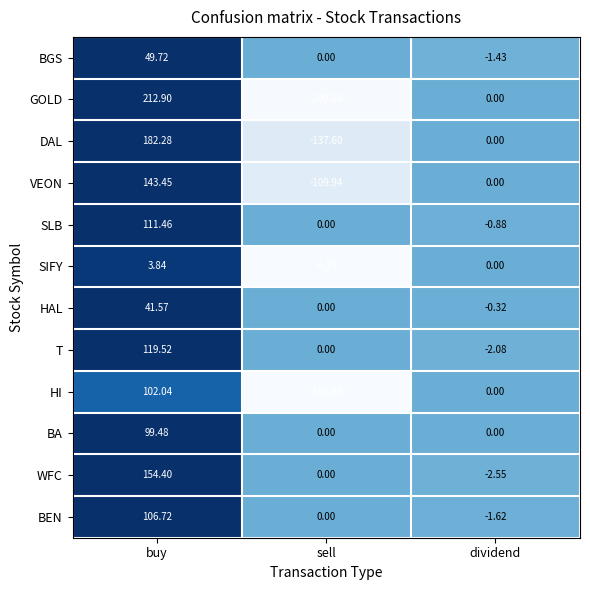

At which category is the sum across all series the highest?

buy